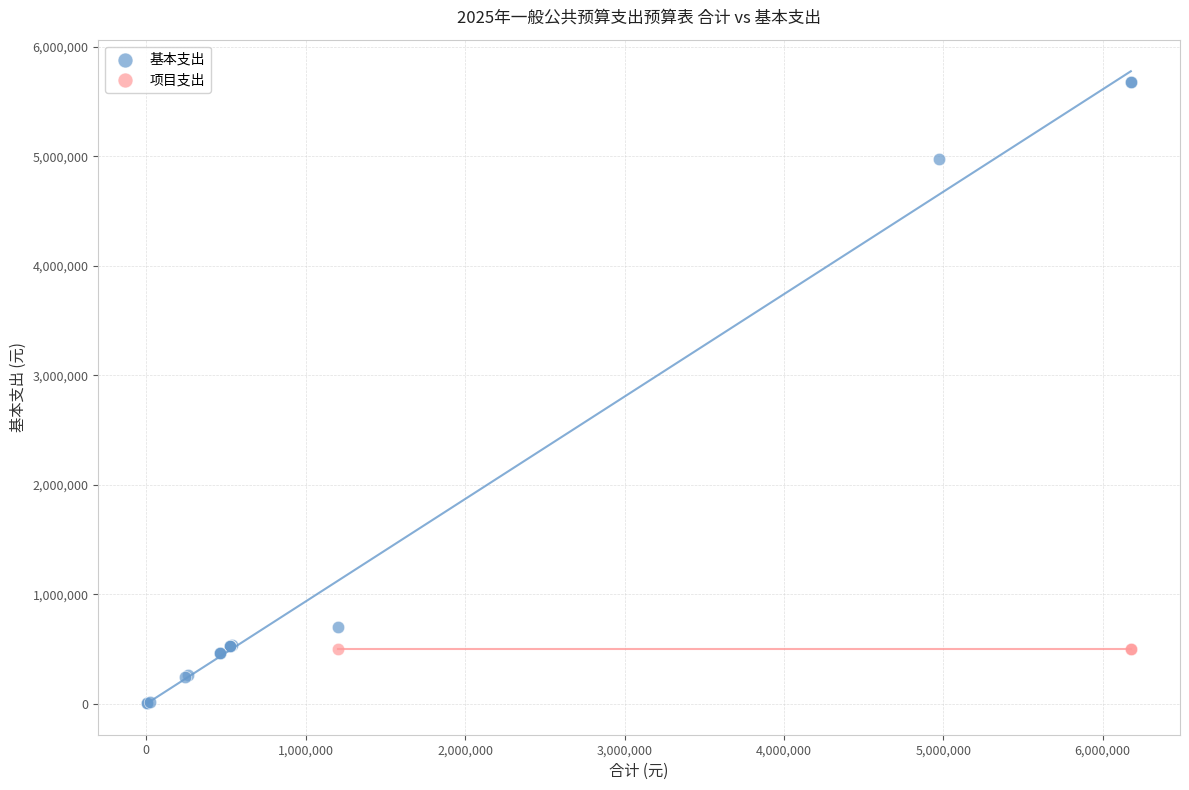

Which series contains the lowest Y value?

基本支出